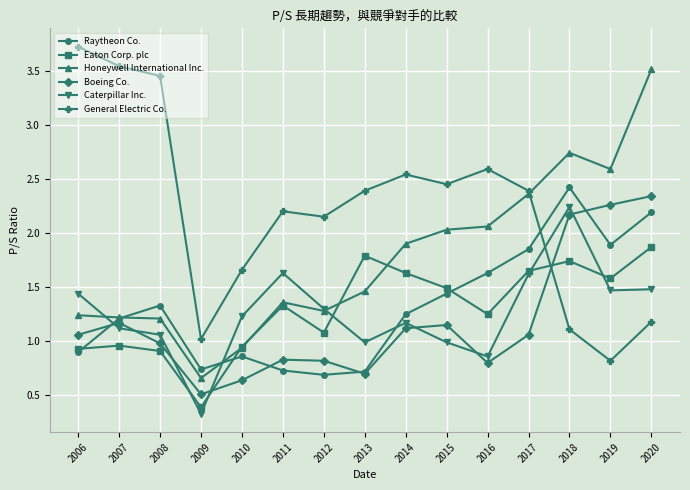

At which label is Honeywell International Inc. closest to 2?

2015